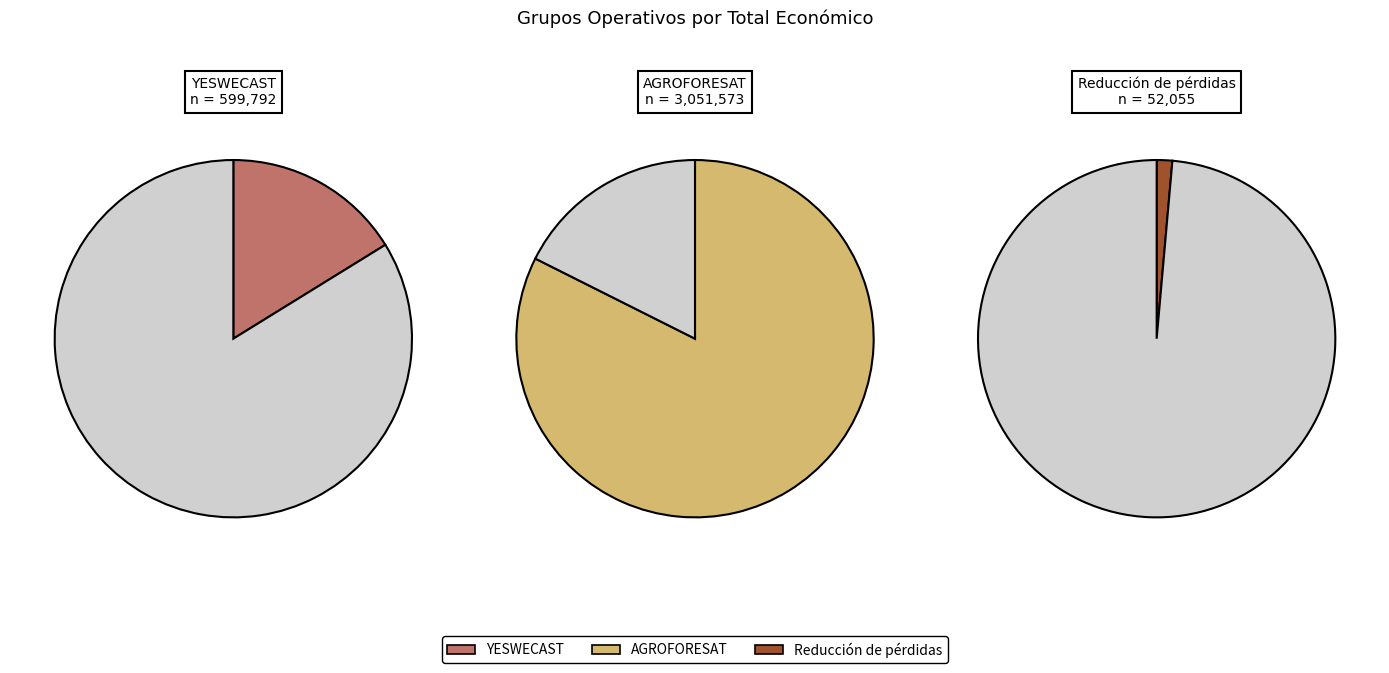

Which slice is the largest?

AGROFORESAT